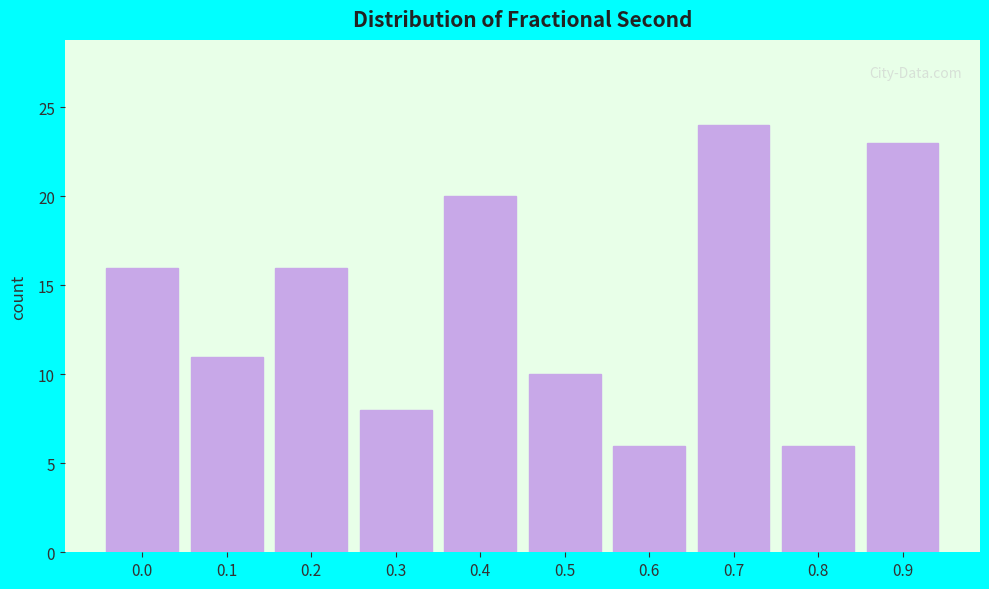

Reading right to left, transcribe all the data shown in this chart.

0.9=23	0.8=6	0.7=24	0.6=6	0.5=10	0.4=20	0.3=8	0.2=16	0.1=11	0.0=16